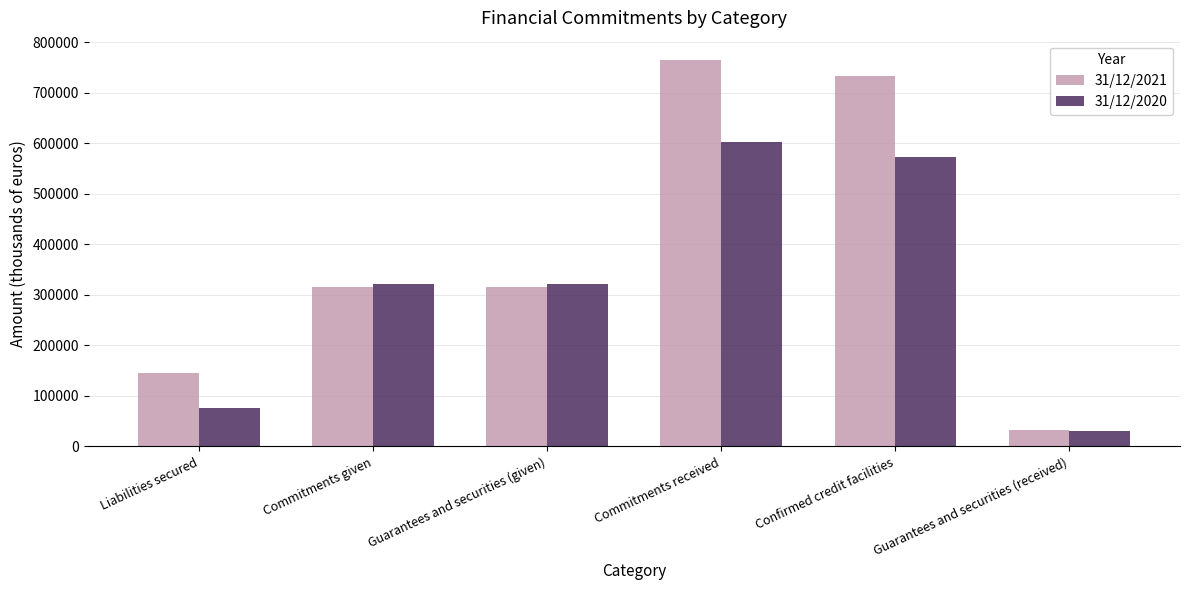

How many distinct data groups are displayed?

2